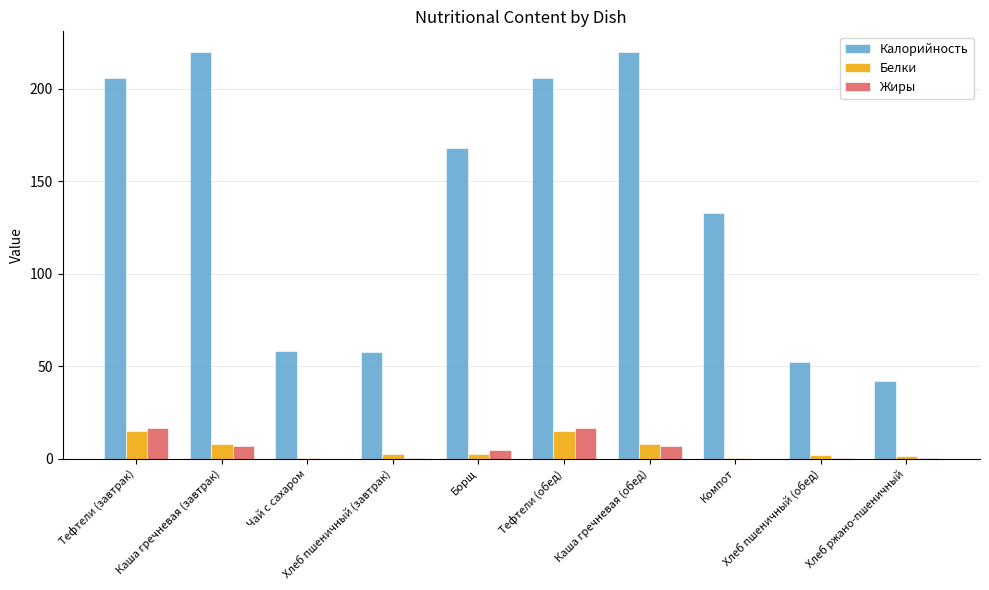

Which series has the largest total across all categories?

Калорийность